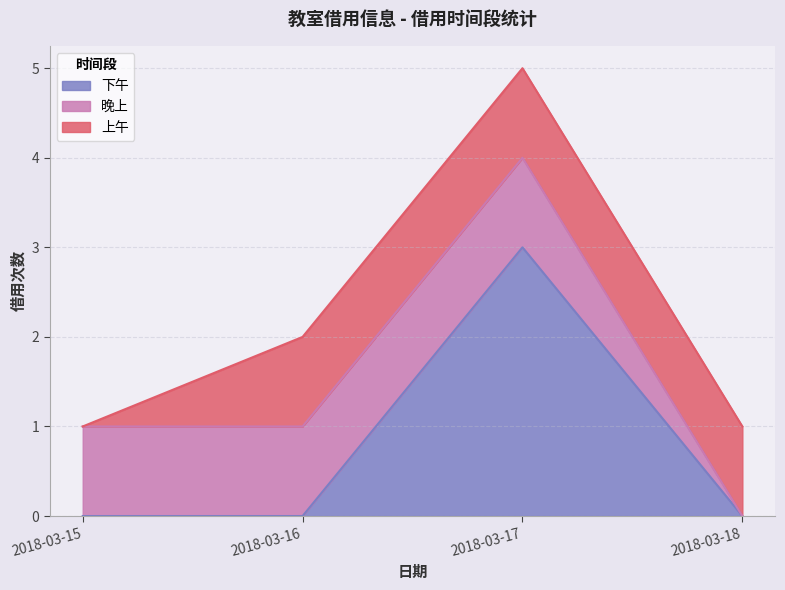

What are all the series names shown in the legend?

下午, 晚上, 上午